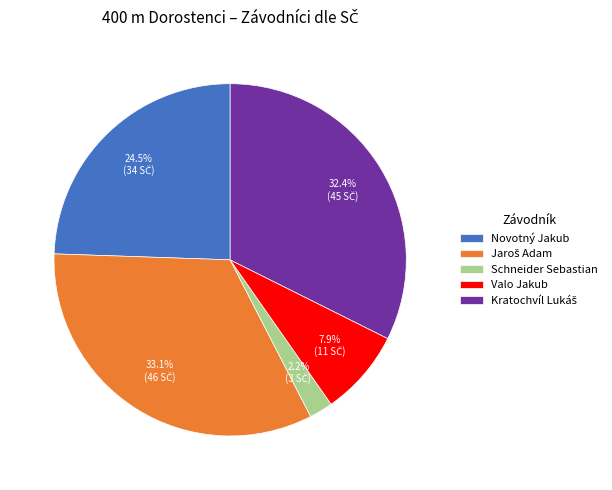

What is the total percentage of Valo Jakub and Schneider Sebastian?

10.1%